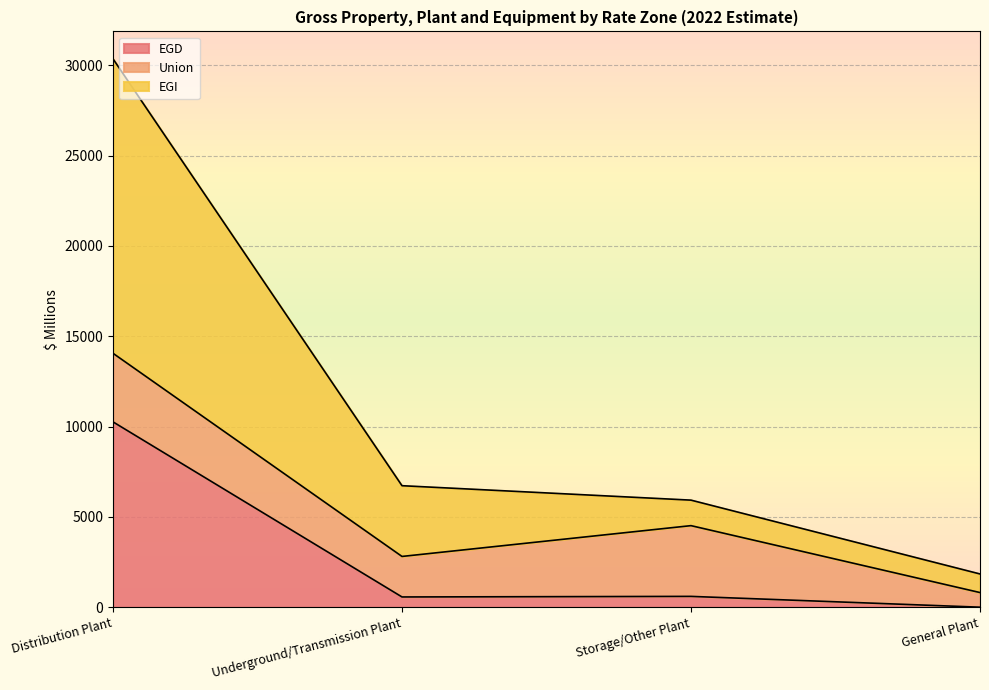

Is it true that EGD equals 6573.1 at Distribution Plant?

False